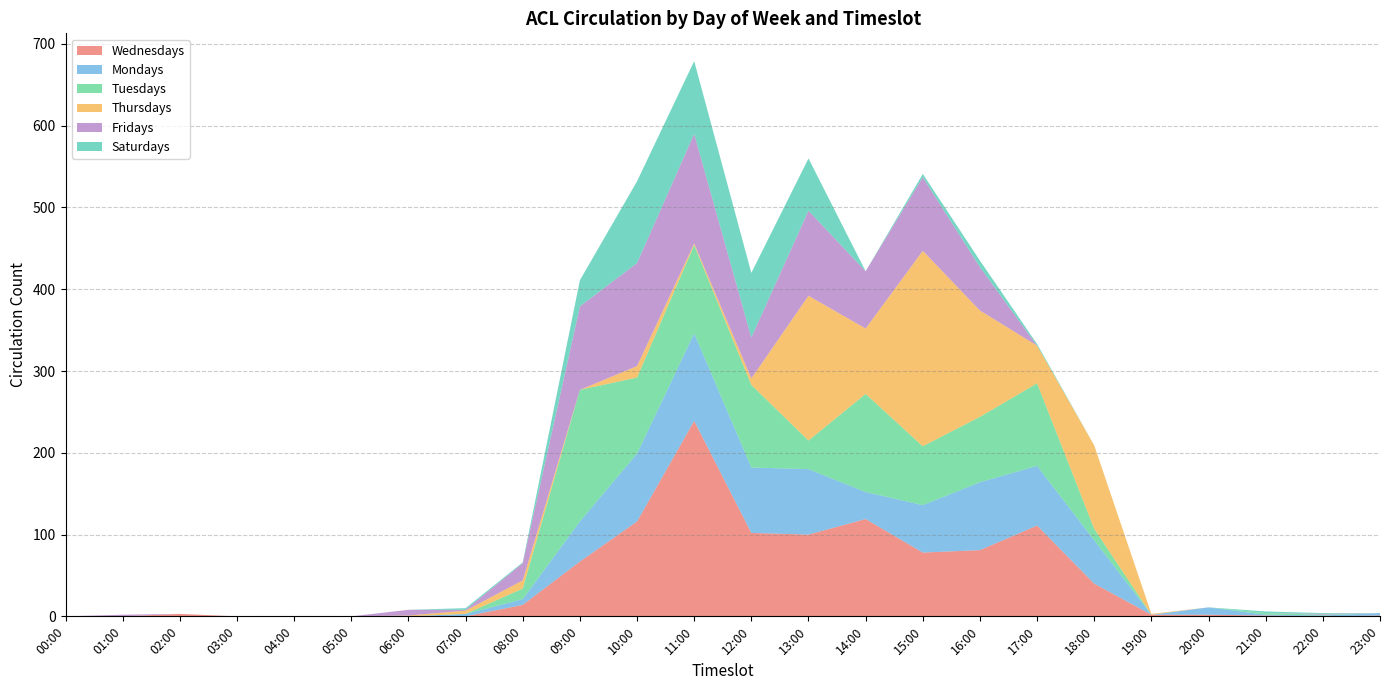

Reading left to right, what are all the values shown in this chart?

Wednesdays: 00:00=0	01:00=0	02:00=3	03:00=0	04:00=0	05:00=0	06:00=0	07:00=0	08:00=14	09:00=67	10:00=116	11:00=239	12:00=102	13:00=100	14:00=119	15:00=78	16:00=81	17:00=111	18:00=40	19:00=2	20:00=2	21:00=1	22:00=0	23:00=1
Mondays: 00:00=0	01:00=0	02:00=0	03:00=0	04:00=0	05:00=0	06:00=0	07:00=3	08:00=7	09:00=49	10:00=83	11:00=107	12:00=80	13:00=80	14:00=33	15:00=58	16:00=83	17:00=73	18:00=53	19:00=0	20:00=9	21:00=1	22:00=1	23:00=3
Tuesdays: 00:00=0	01:00=0	02:00=0	03:00=0	04:00=0	05:00=0	06:00=0	07:00=0	08:00=13	09:00=161	10:00=93	11:00=108	12:00=101	13:00=35	14:00=120	15:00=72	16:00=80	17:00=101	18:00=14	19:00=0	20:00=0	21:00=2	22:00=1	23:00=0
Thursdays: 00:00=0	01:00=0	02:00=0	03:00=0	04:00=0	05:00=0	06:00=1	07:00=4	08:00=10	09:00=0	10:00=14	11:00=2	12:00=8	13:00=177	14:00=80	15:00=239	16:00=130	17:00=46	18:00=102	19:00=1	20:00=0	21:00=0	22:00=0	23:00=0
Fridays: 00:00=0	01:00=2	02:00=0	03:00=0	04:00=0	05:00=0	06:00=7	07:00=1	08:00=21	09:00=102	10:00=126	11:00=134	12:00=50	13:00=104	14:00=70	15:00=90	16:00=53	17:00=0	18:00=0	19:00=0	20:00=0	21:00=0	22:00=1	23:00=0
Saturdays: 00:00=0	01:00=0	02:00=0	03:00=0	04:00=0	05:00=0	06:00=0	07:00=2	08:00=1	09:00=32	10:00=100	11:00=89	12:00=79	13:00=64	14:00=0	15:00=4	16:00=8	17:00=2	18:00=0	19:00=0	20:00=0	21:00=2	22:00=1	23:00=0